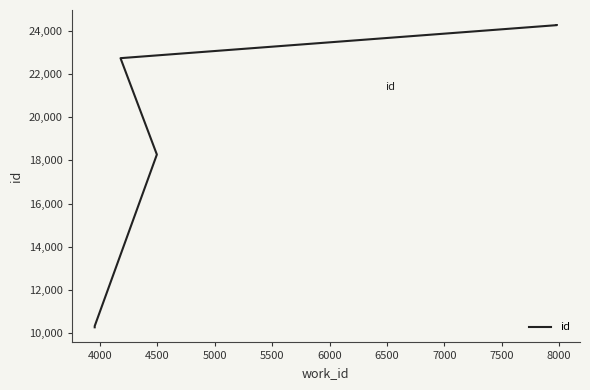

The value at 6000 is 2463. True or false?

False